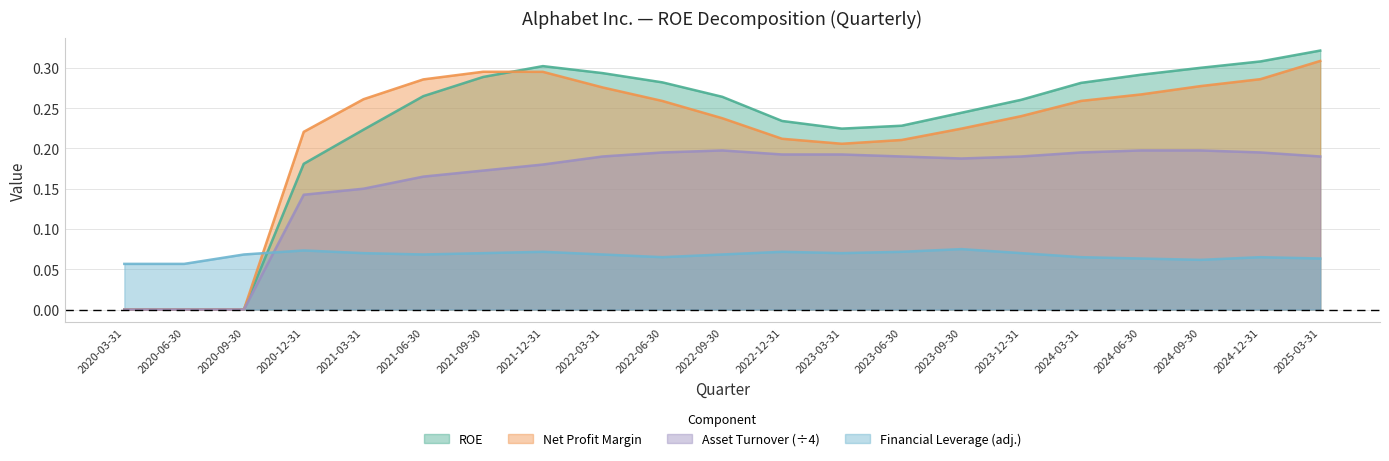

True or false: ROE has more than 0 interior local peaks.

True